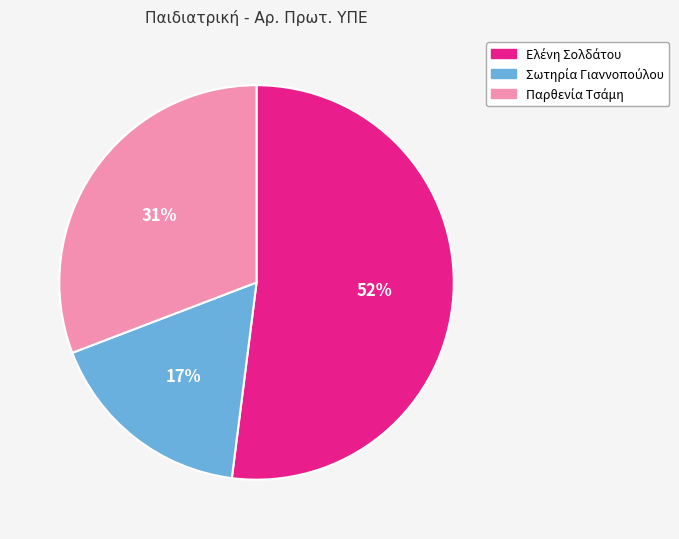

Does any single category account for the majority?

Yes